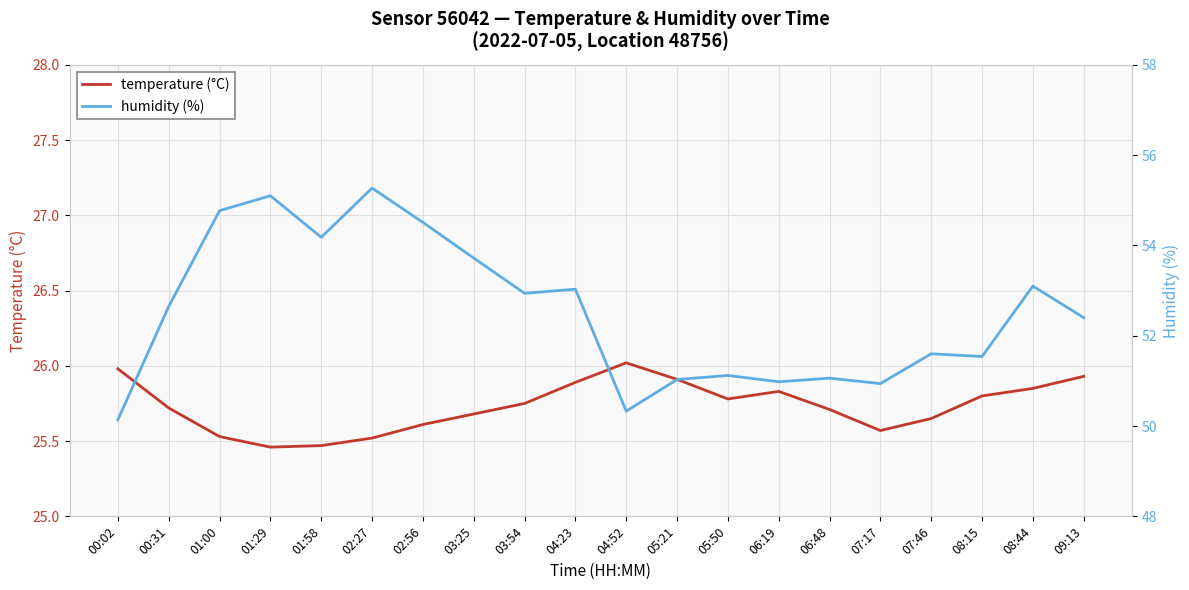

Which series has the largest total across all categories?

humidity (%)